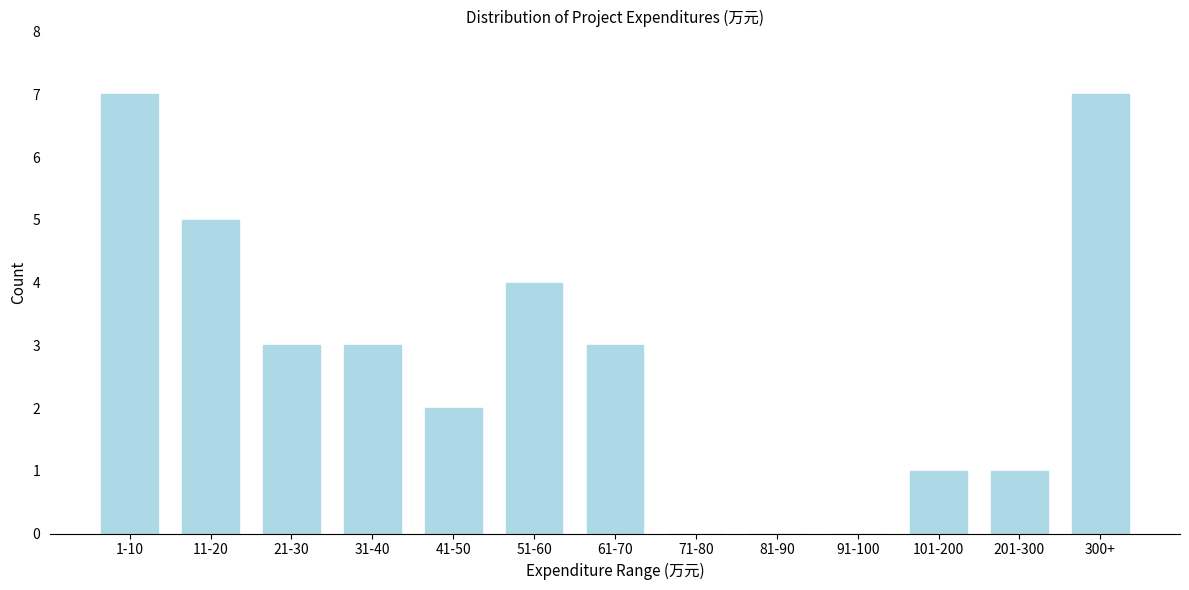

Reading left to right, extract all data points from this chart.

1-10=7	11-20=5	21-30=3	31-40=3	41-50=2	51-60=4	61-70=3	71-80=0	81-90=0	91-100=0	101-200=1	201-300=1	300+=7